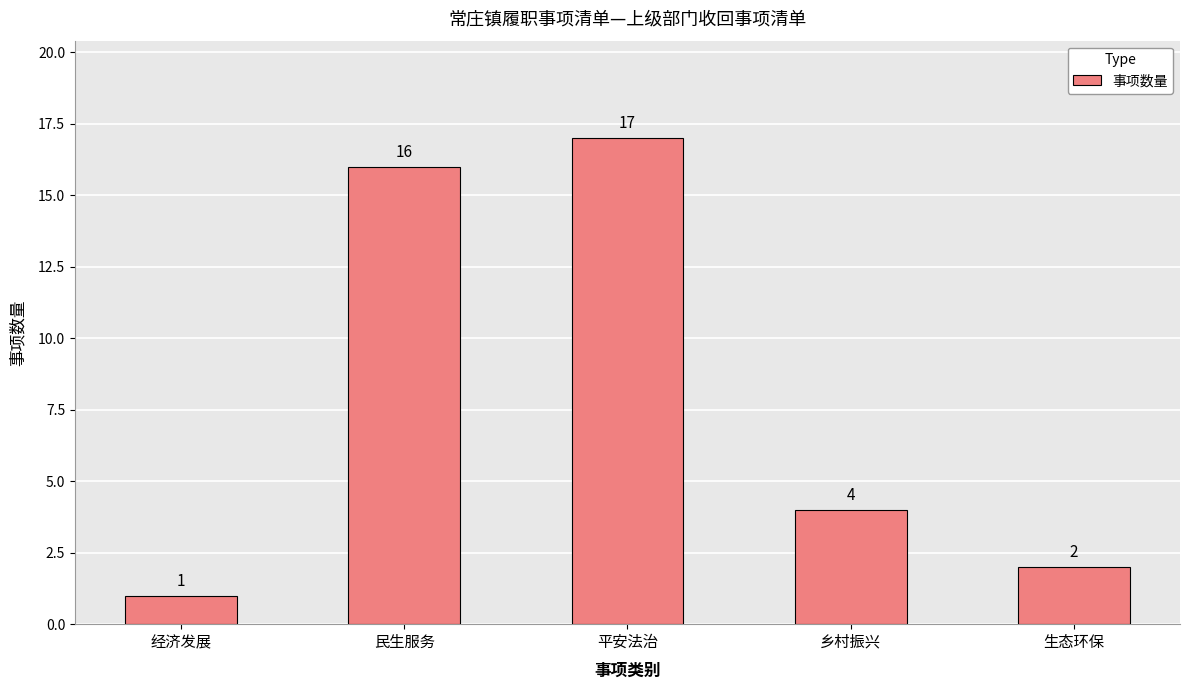

Which label corresponds to the smallest value in the chart?

经济发展